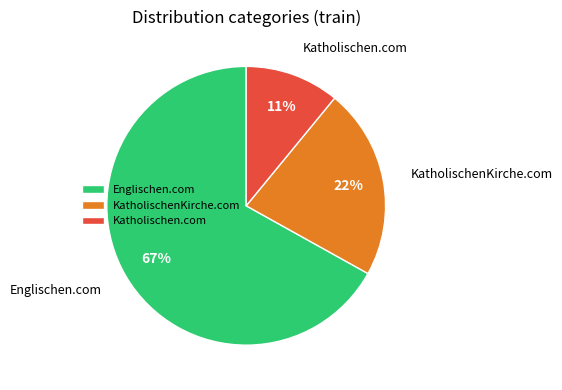

Count the number of slices in the pie.

3